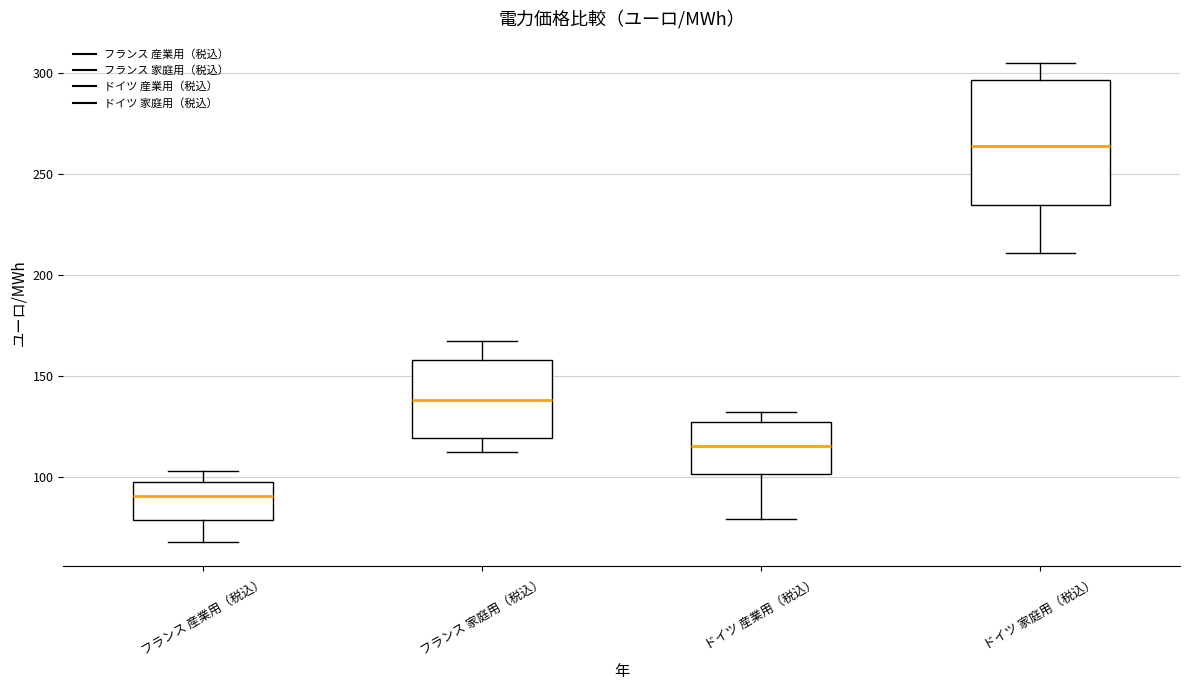

Where does the upper whisker of the box for フランス 産業用（税込） end on the y-axis? The values are not printed on the chart, so give them approximately, as read against the axis.

105